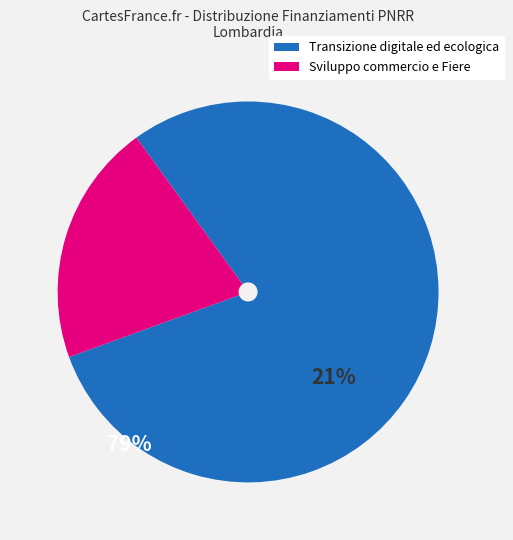

Is there a majority slice in this chart?

Yes